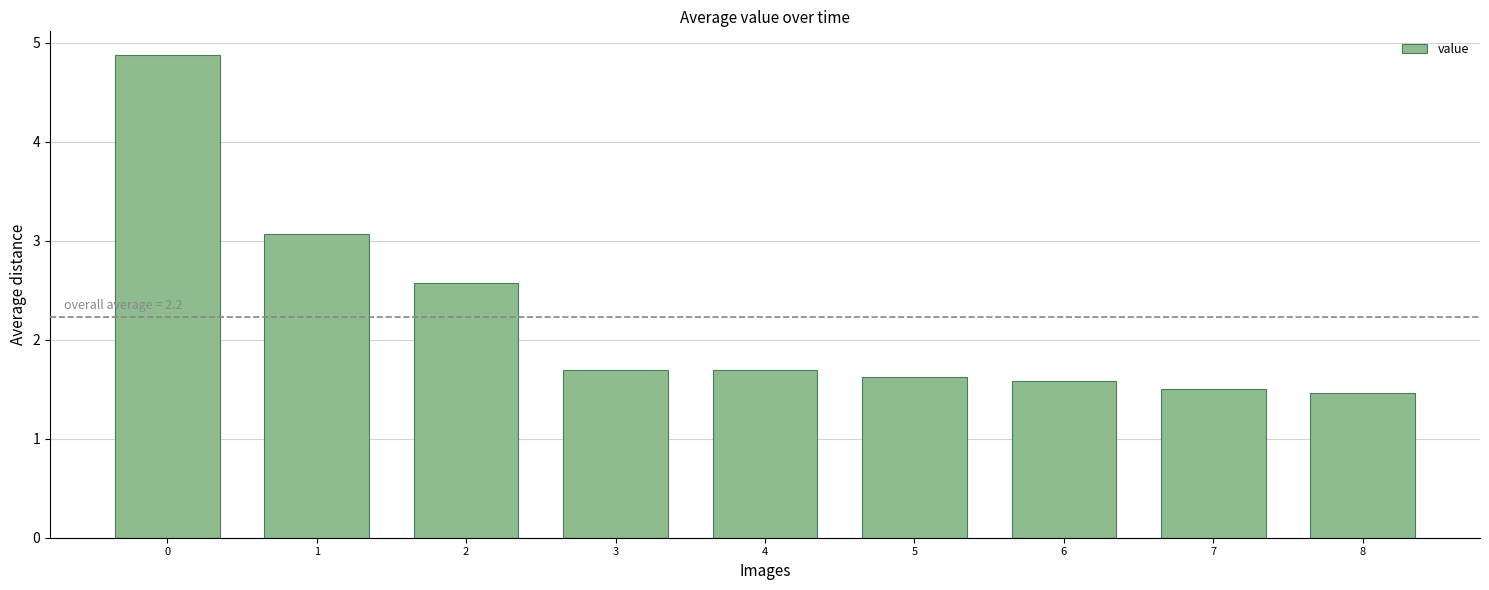

Approximately how many times larger is the value at 1 compared to 6?

1.9